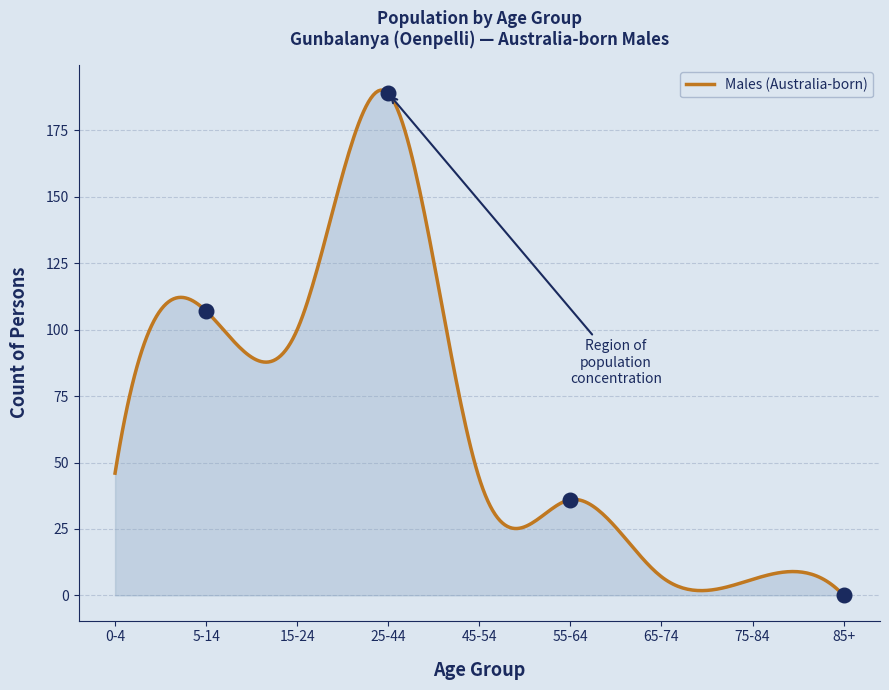

What is the highest value of the Males (Australia-born) series?

190.2